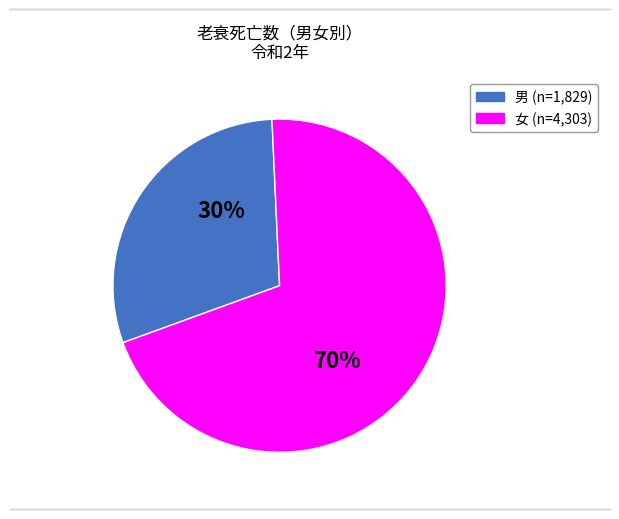

To the nearest percent, what is the average slice percentage?

50%